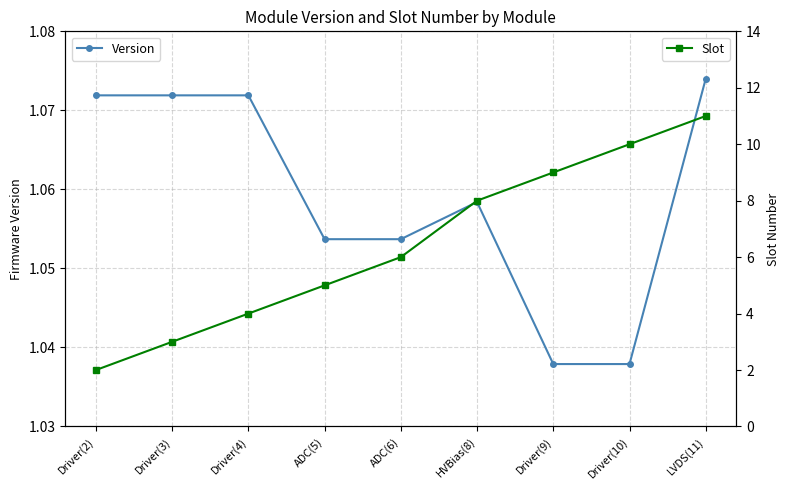

Between Driver(3) and HVBias(8), which series saw the biggest shift?

Slot